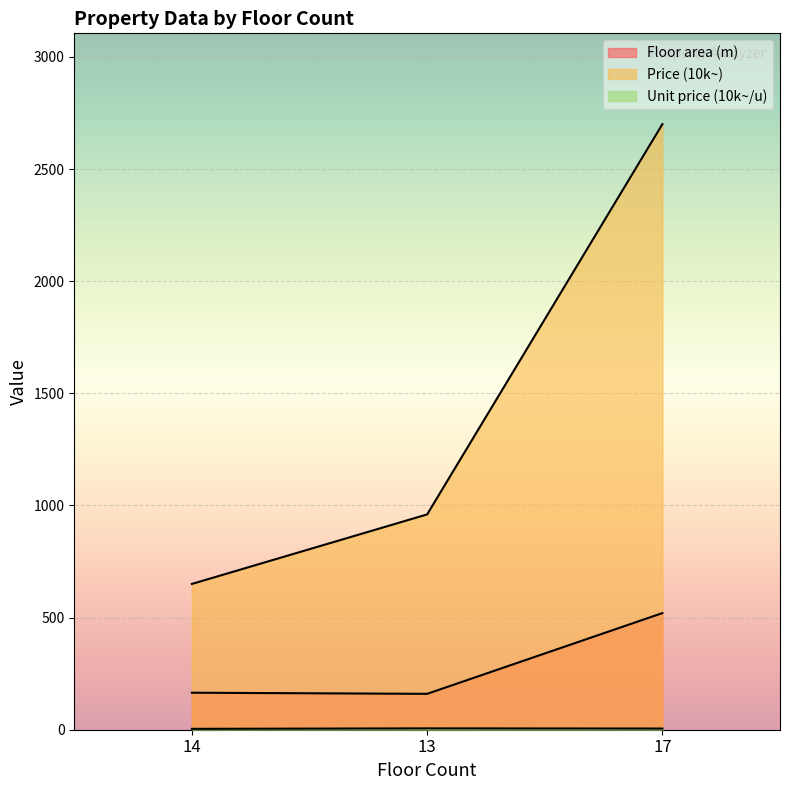

At which label does Price (10k~) reach its peak?

17